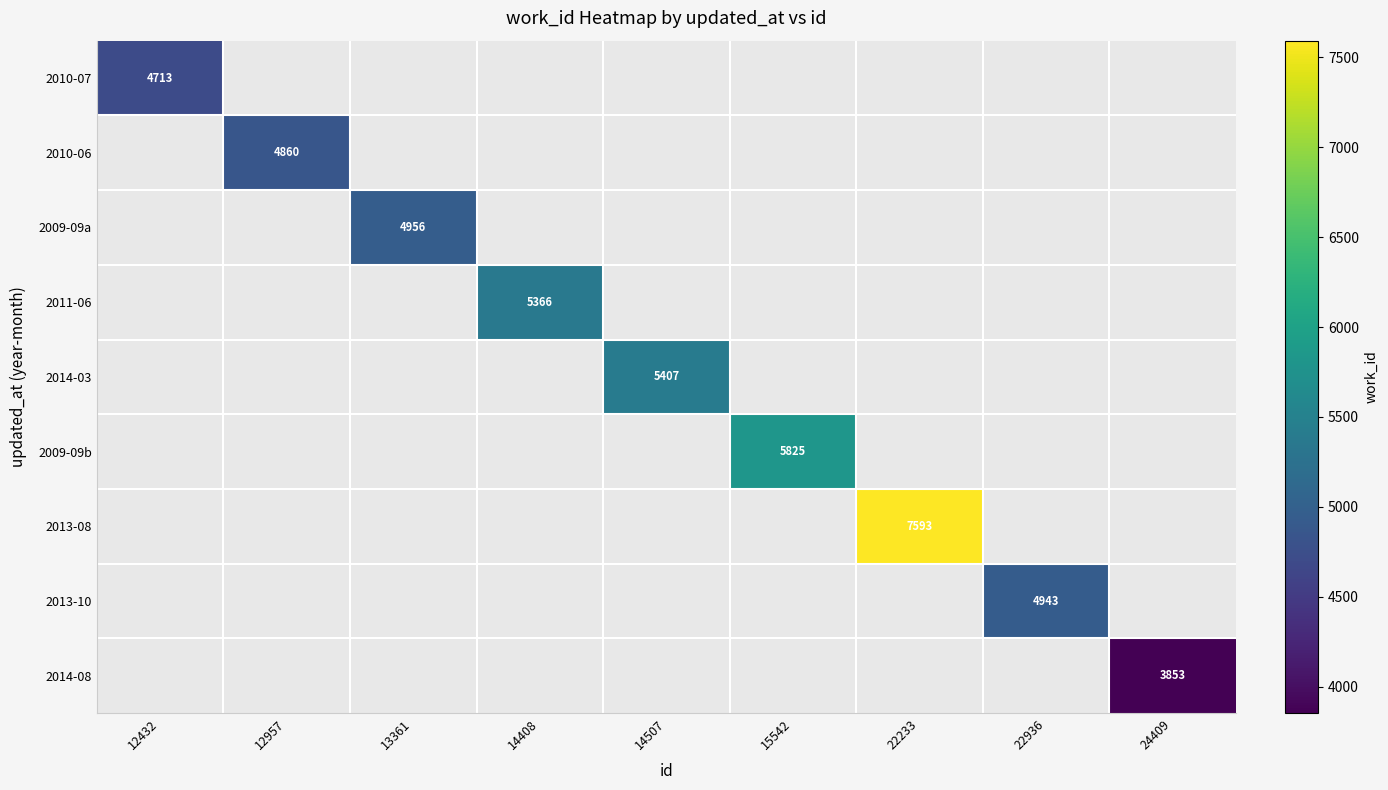

The value of 2011-06 at 14408 is 5366. True or false?

True